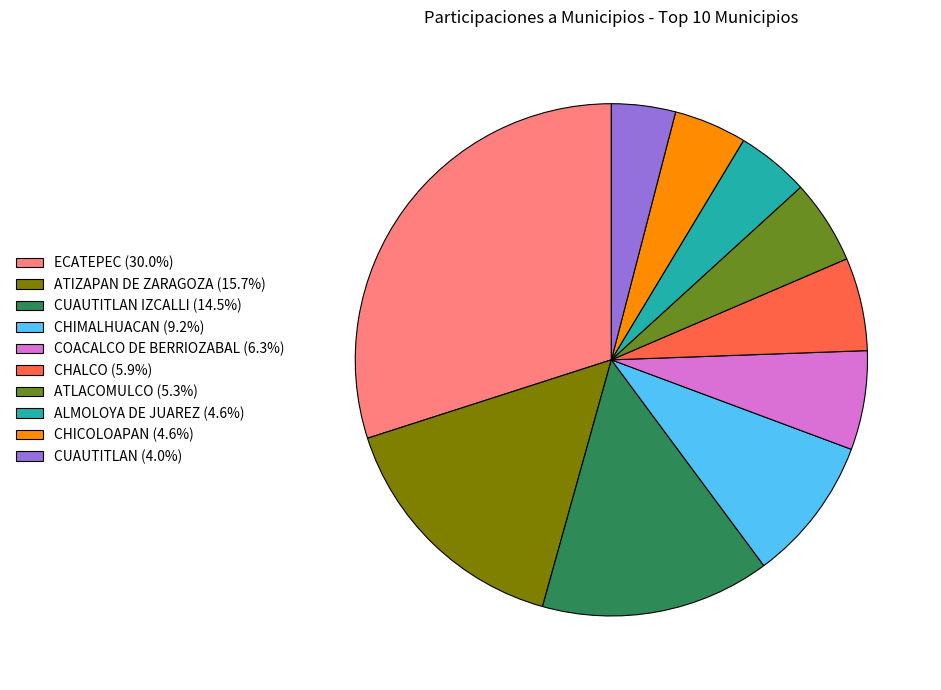

Is there a majority slice in this chart?

No